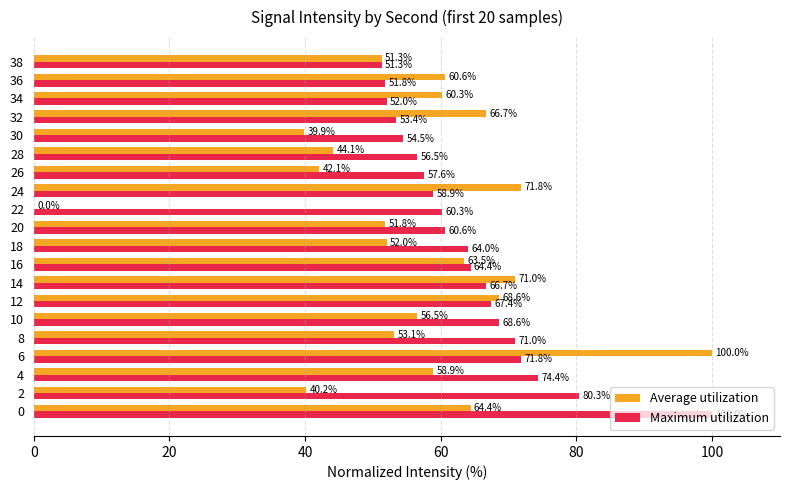

What is the highest value of the Maximum utilization series?

100.0